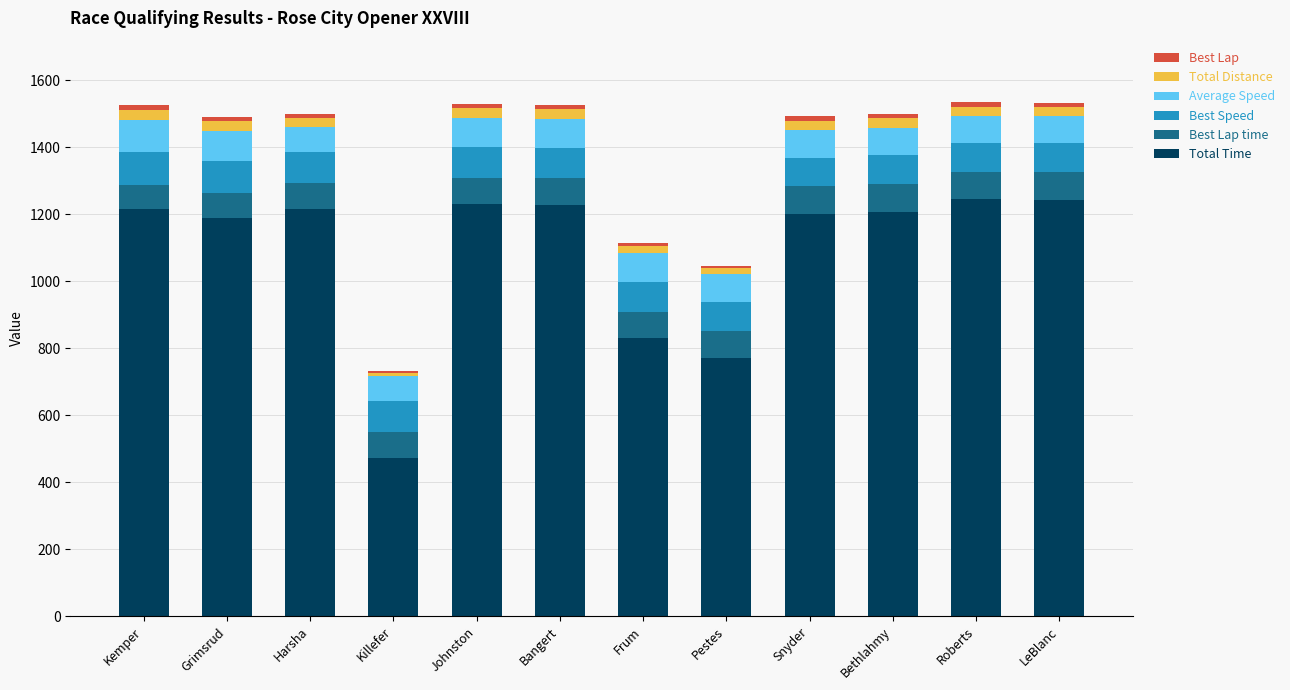

True or false: Total Time has a value of 1207.9 at Bethlahmy.

True